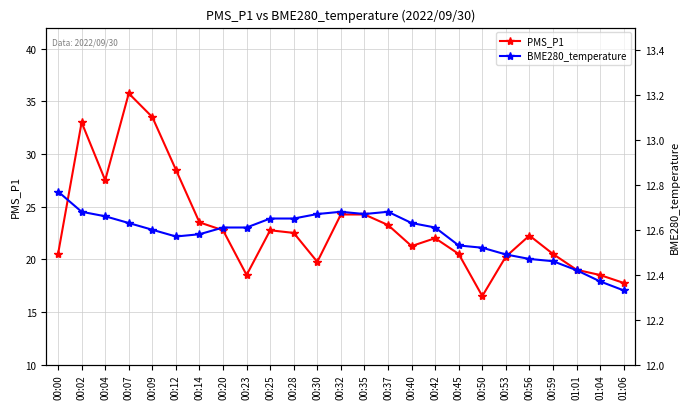

What position from the right is 00:09?

21